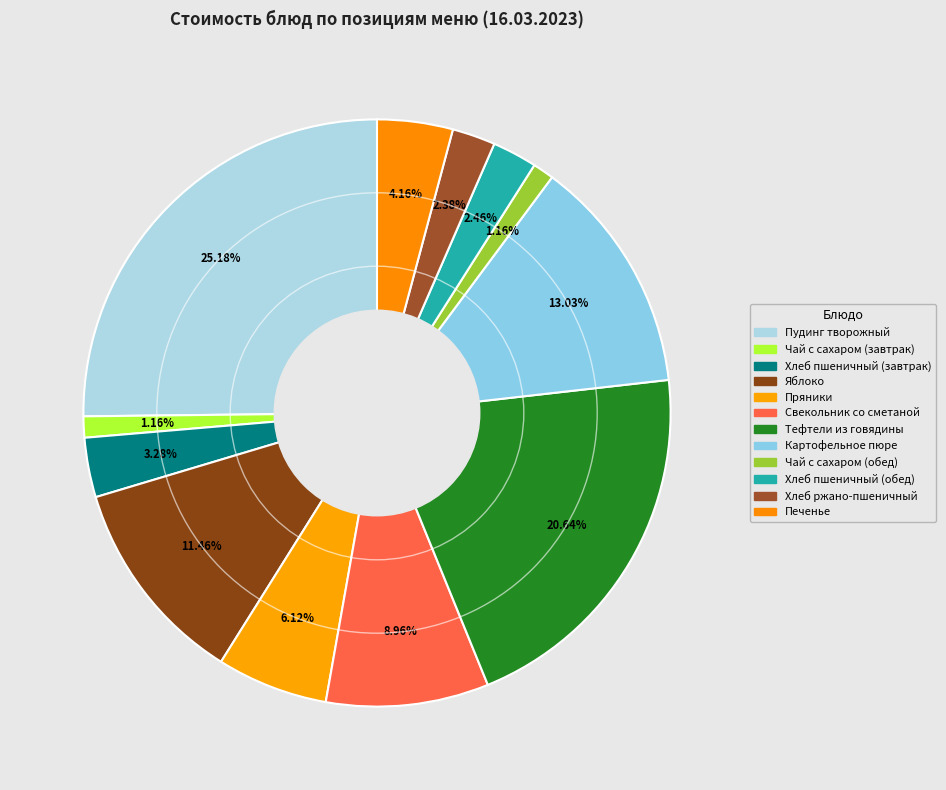

How many slices are in this pie chart?

12